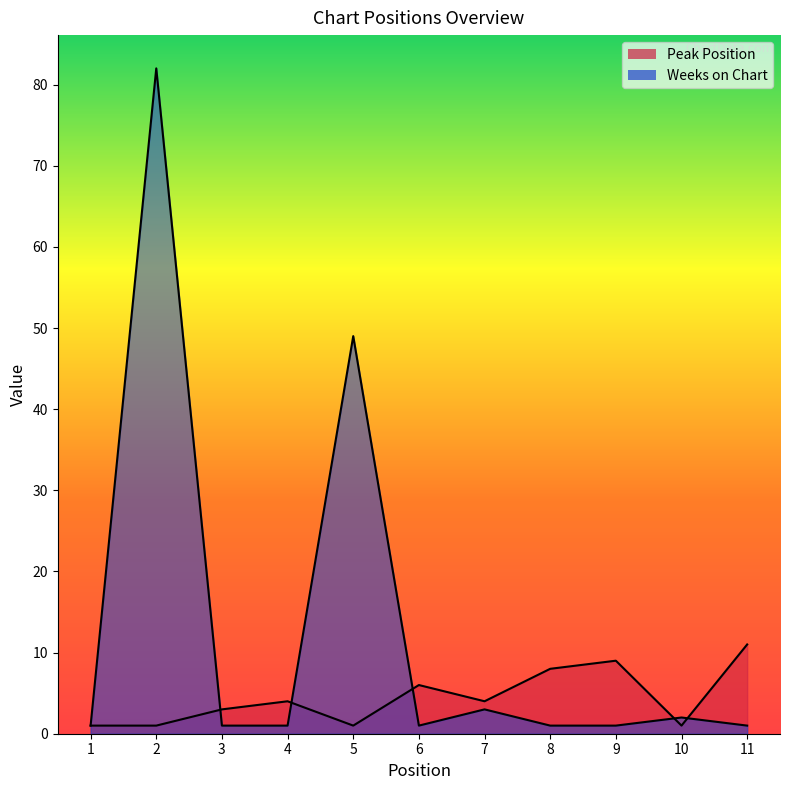

Does the chart display data point markers on the line(s)?

No